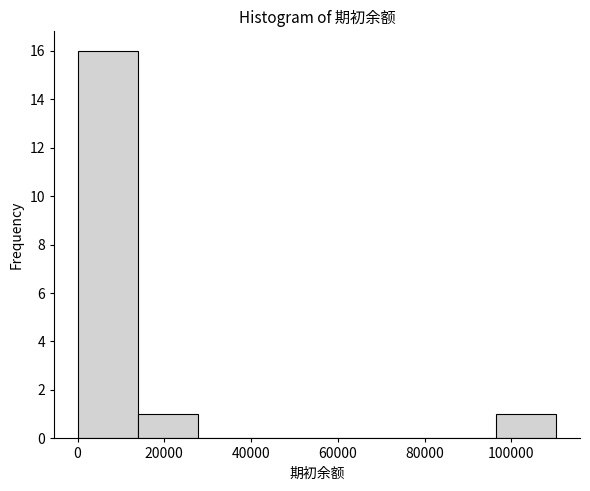

Which range on the x-axis has the tallest bar?

0 to 14000